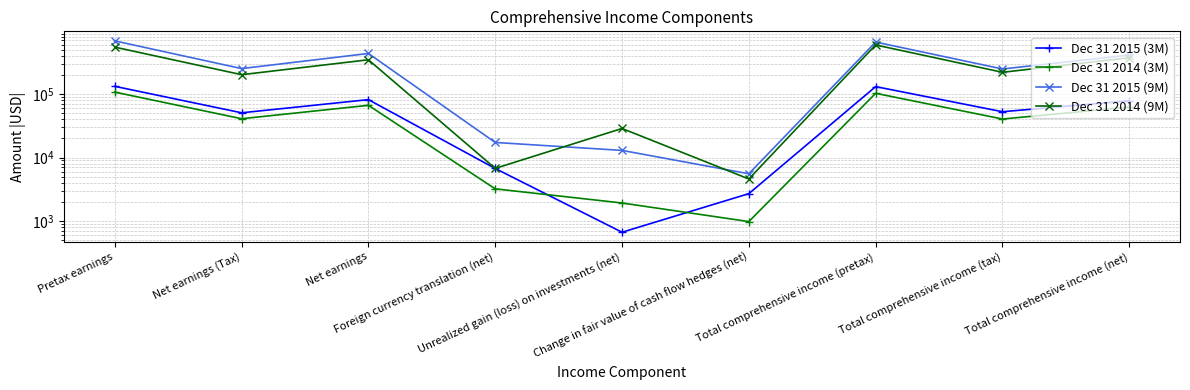

What is the lowest value of the Dec 31 2015 (3M) series?

666